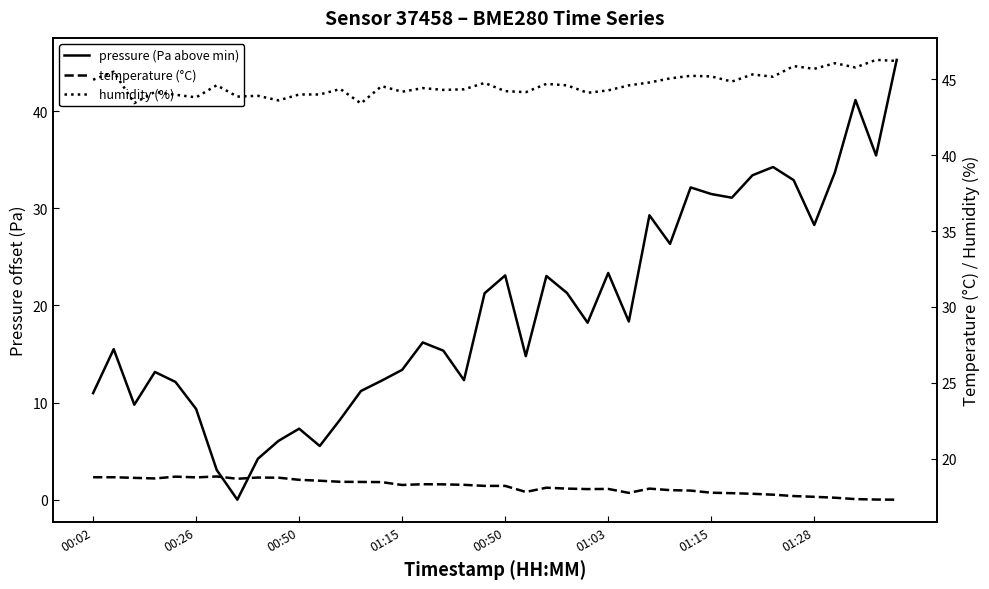

The humidity (%) series shows 22.0 at 37. True or false?

False